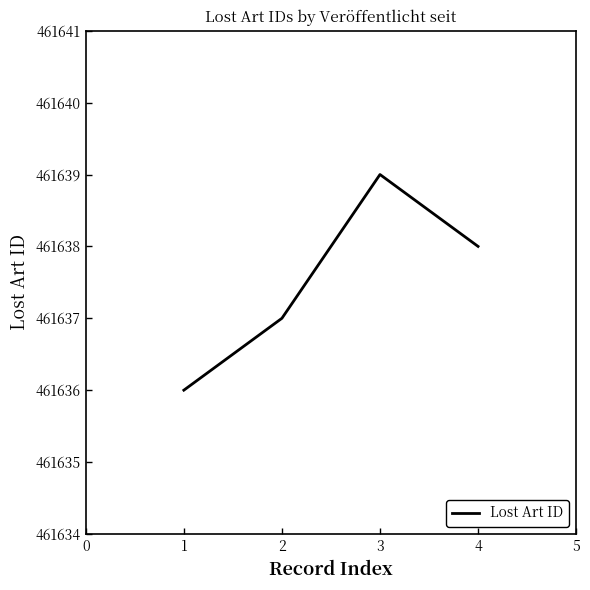

Which has a higher value, 4 or 1?

4